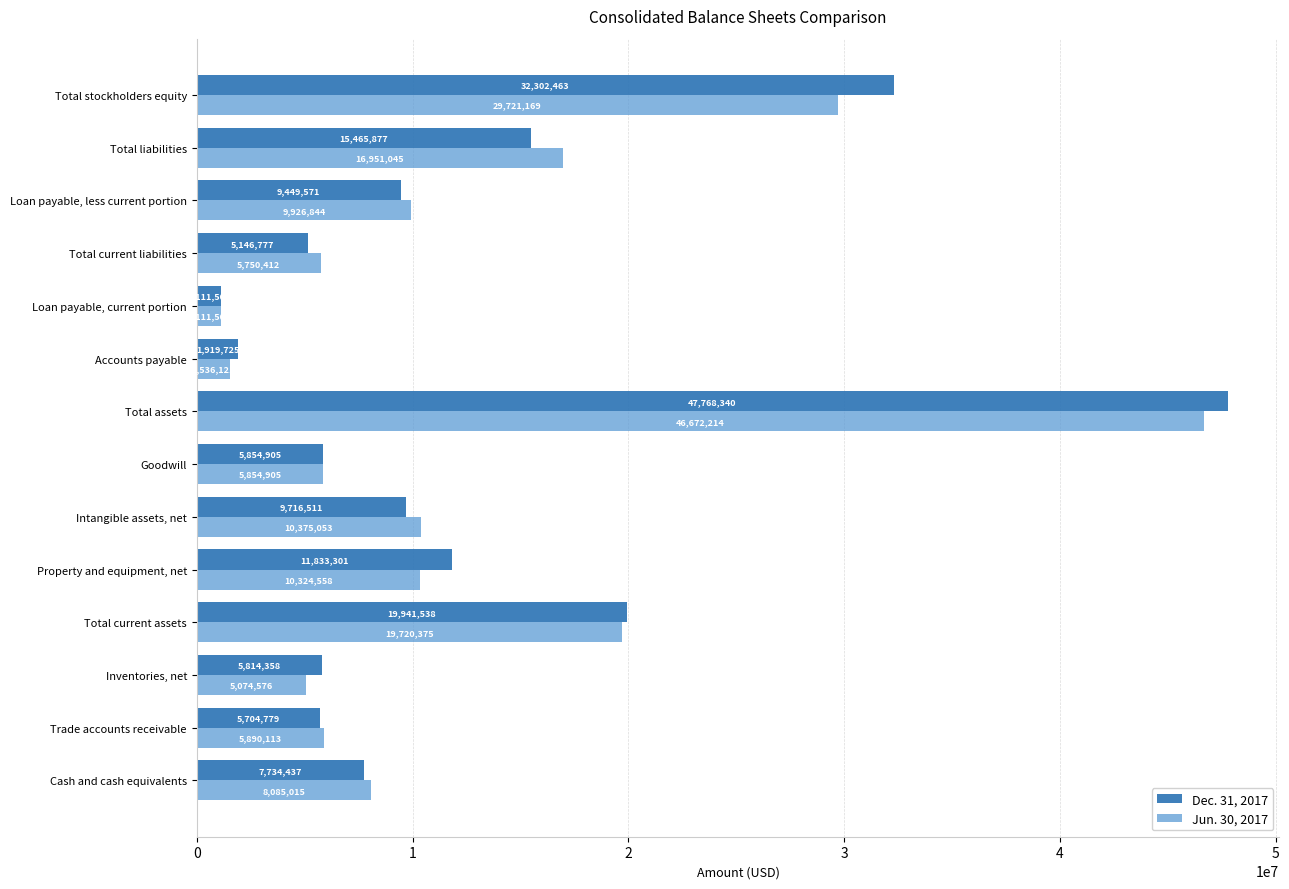

Is the value of Jun. 30, 2017 at Total stockholders equity greater than the value of Dec. 31, 2017 at Trade accounts receivable?

Yes